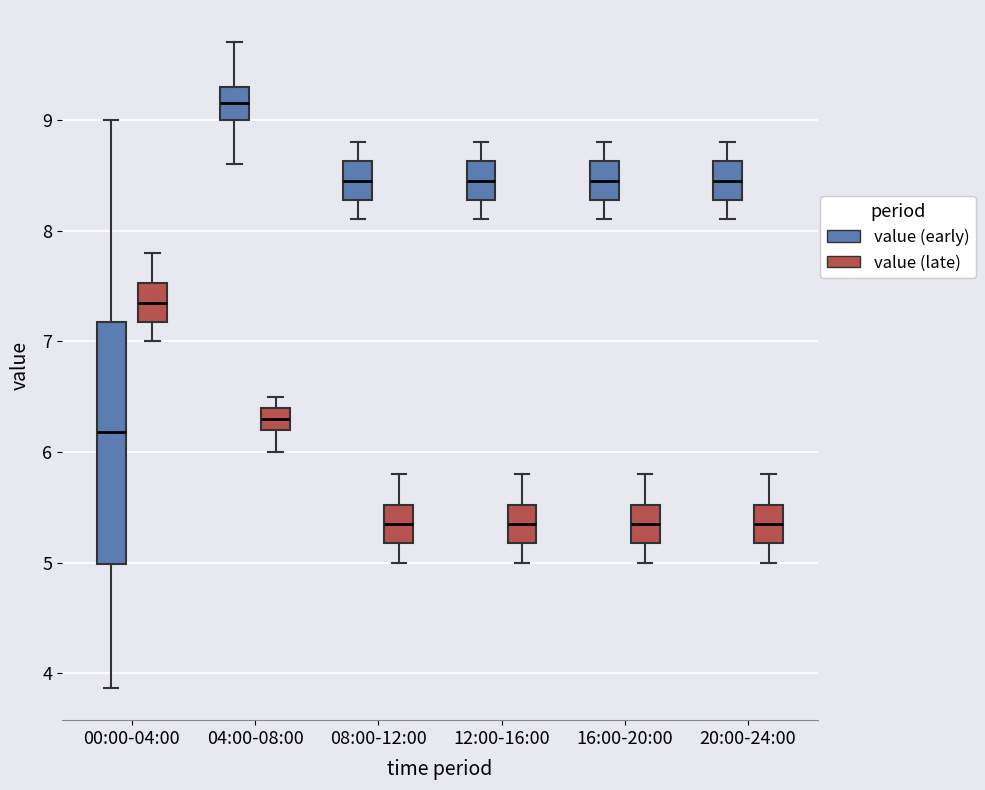

Which box's median line is the highest?

04:00-08:00 (value (early))